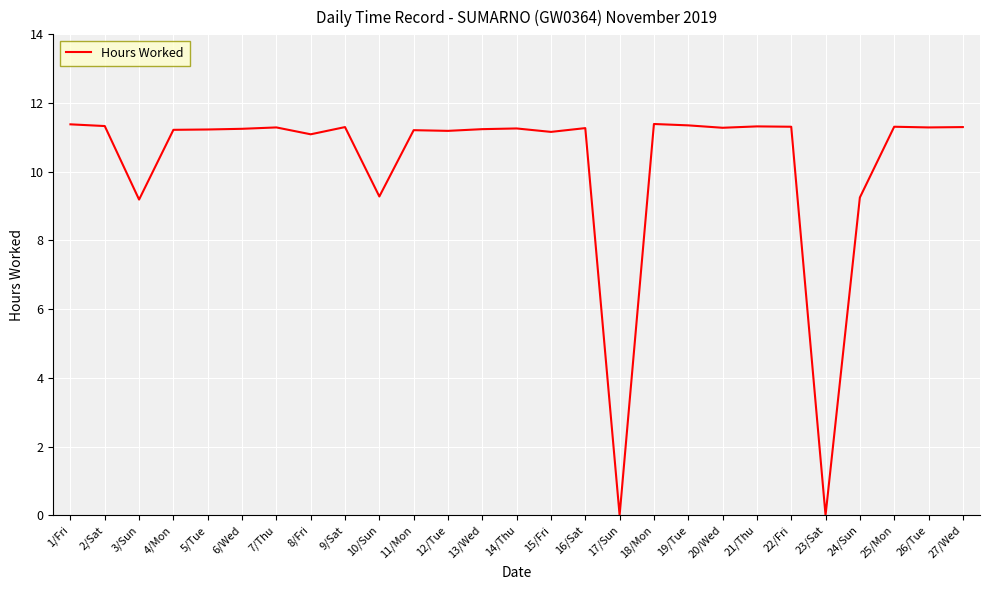

The value at 13/Wed is 11.2. True or false?

True